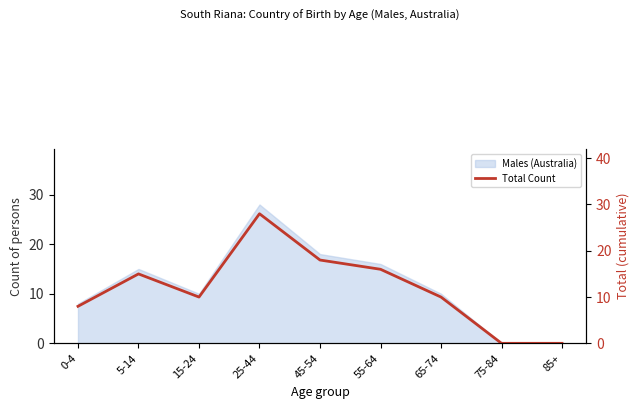

What is the difference between the second highest and minimum values?

18